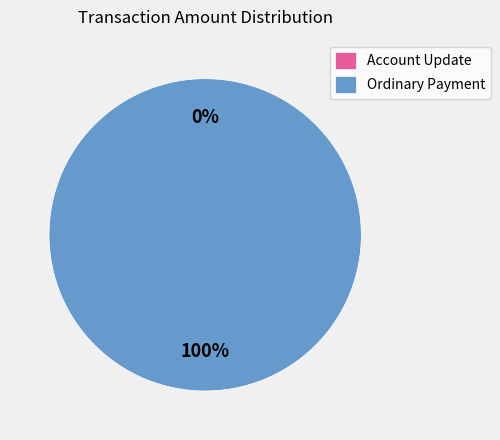

To the nearest percent, what is the average slice percentage?

50%